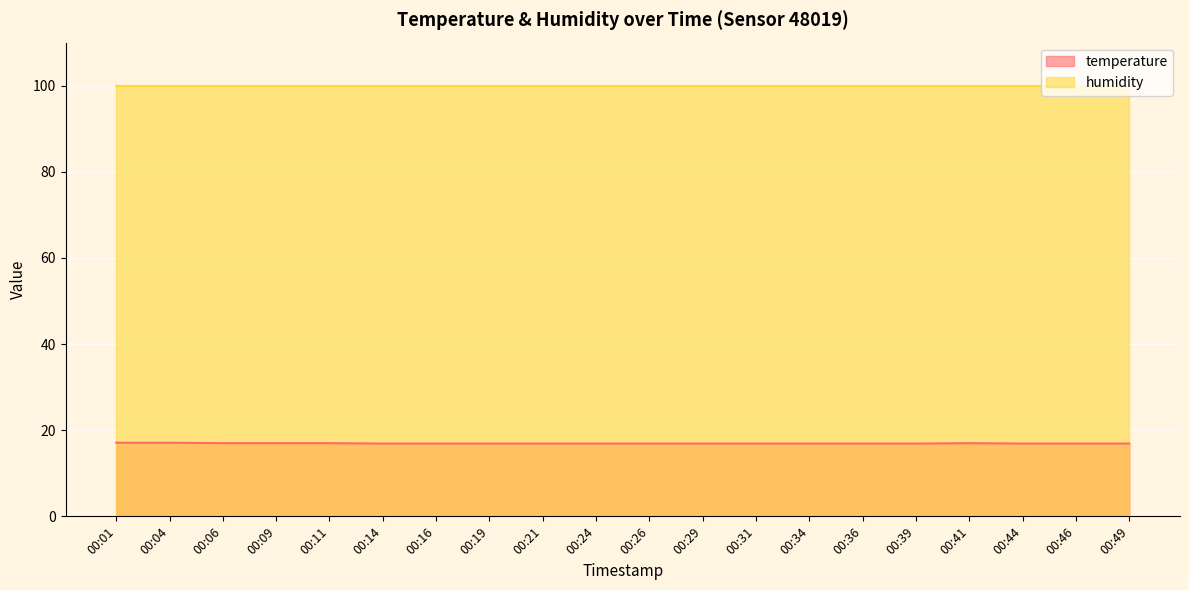

Approximately how many times larger is the value at 00:39 compared to 00:49?

1.0